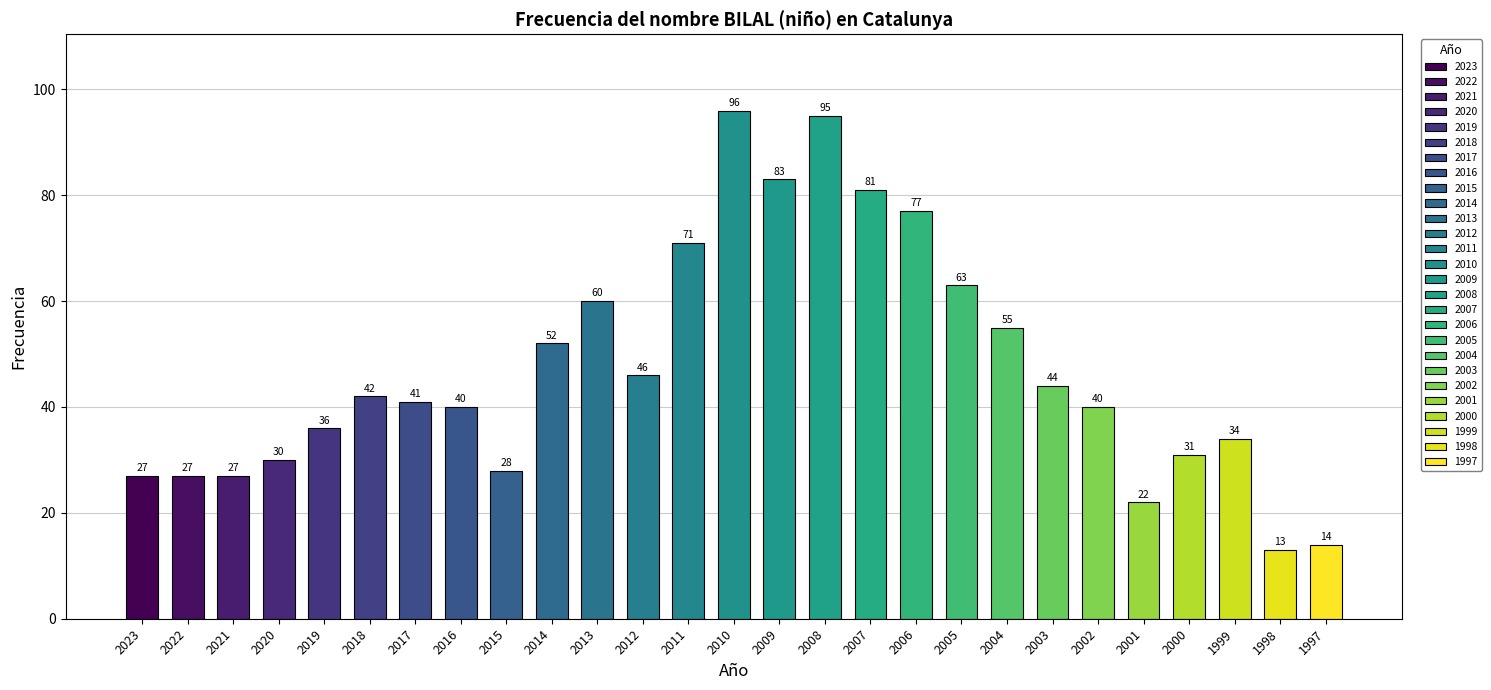

What is the sum of all values?

1275